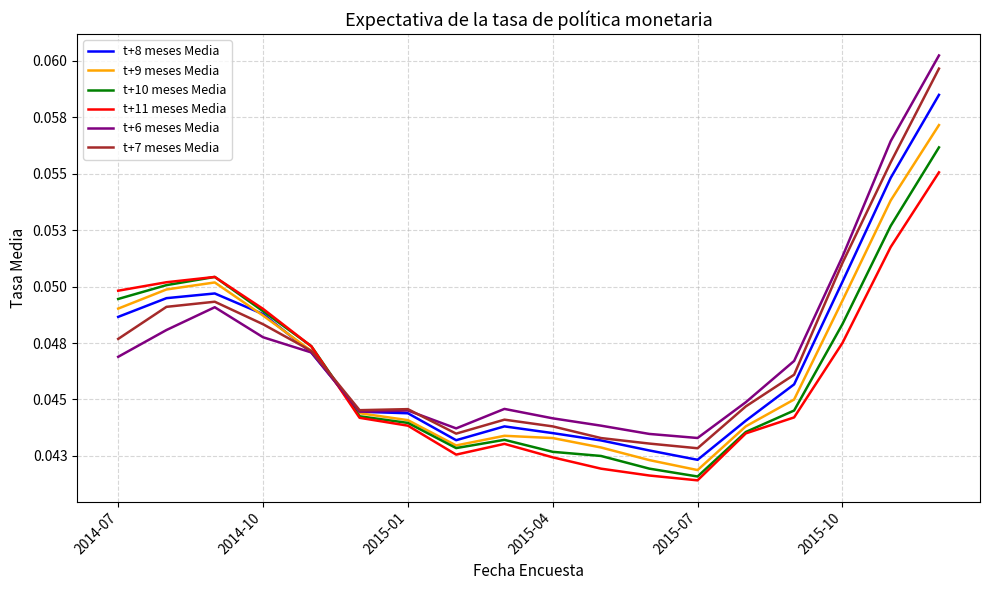

What are all the series names shown in the legend?

t+8 meses Media, t+9 meses Media, t+10 meses Media, t+11 meses Media, t+6 meses Media, t+7 meses Media